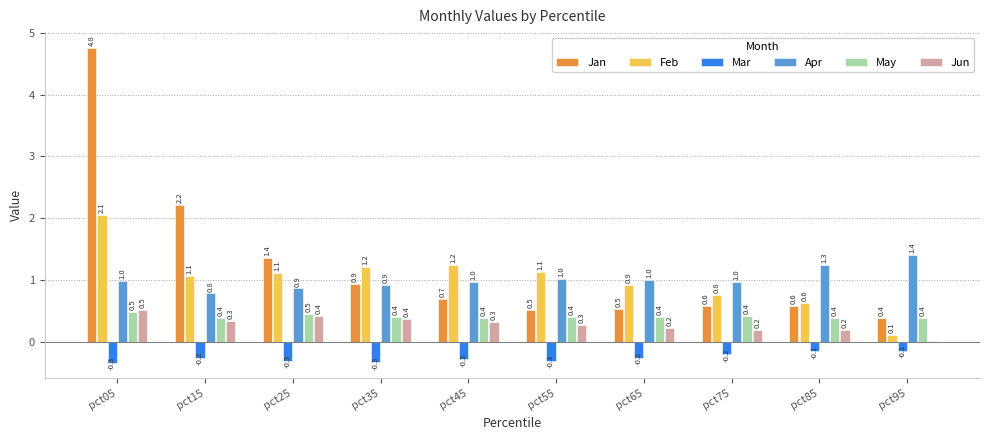

What is the lowest value of the Feb series?

0.1